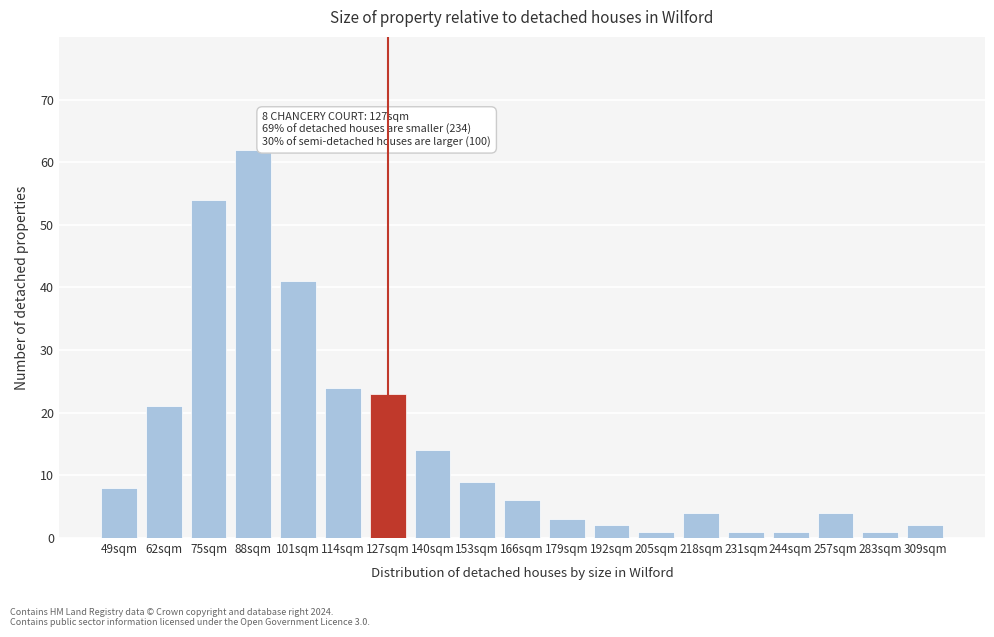

Reading right to left, what are all the values shown in this chart?

2	1	4	1	1	4	1	2	3	6	9	14	23	24	41	62	54	21	8